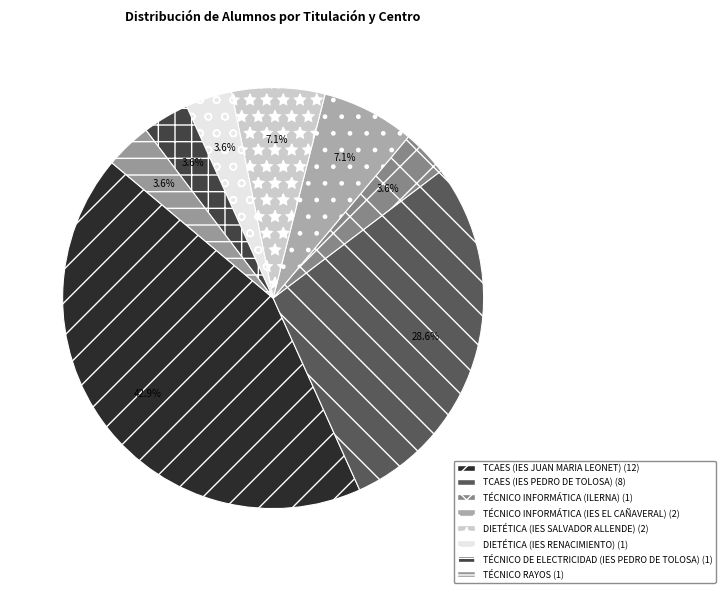

Is there a majority slice in this chart?

No